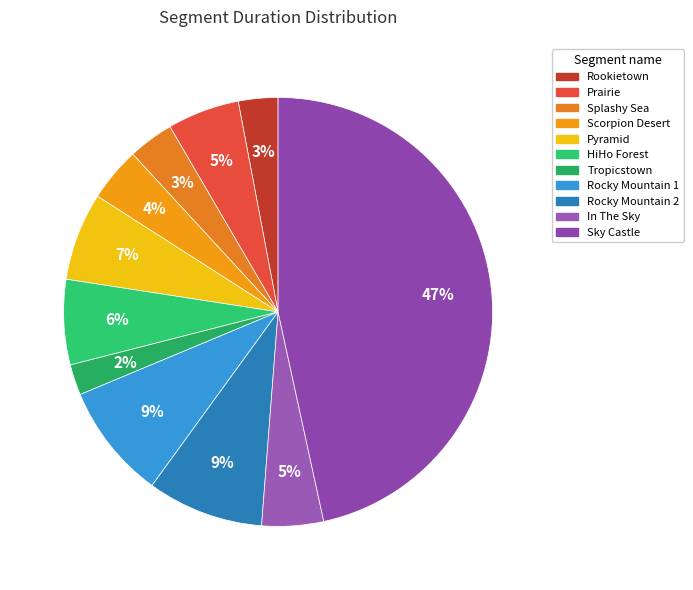

Which category has the biggest portion of the pie?

Sky Castle